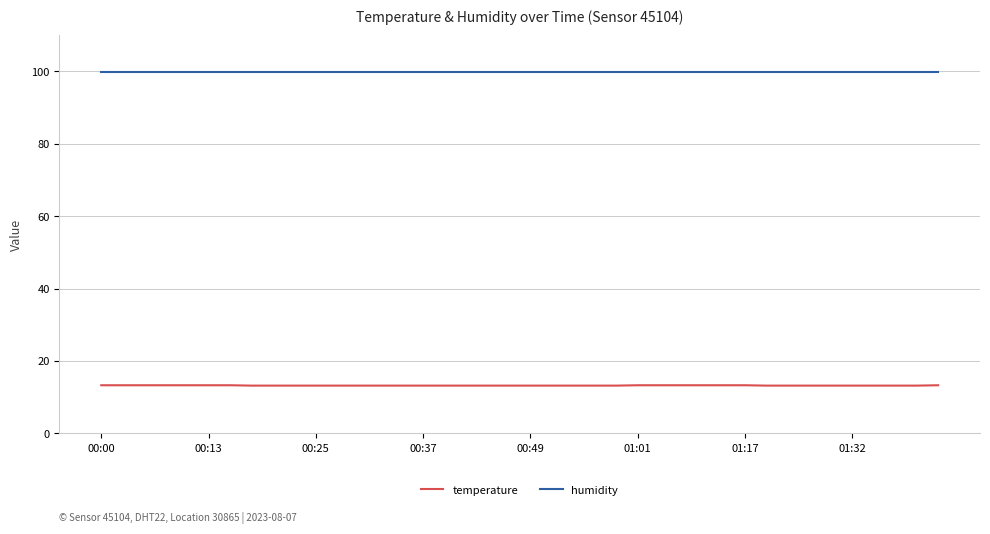

List the series in order of their overall mean, highest first.

humidity, temperature